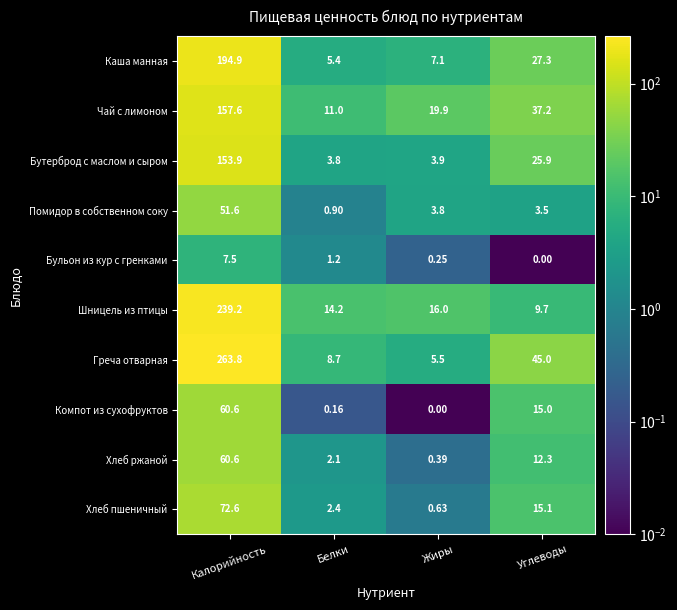

At which label is Помидор в собственном соку closest to 26?

Жиры